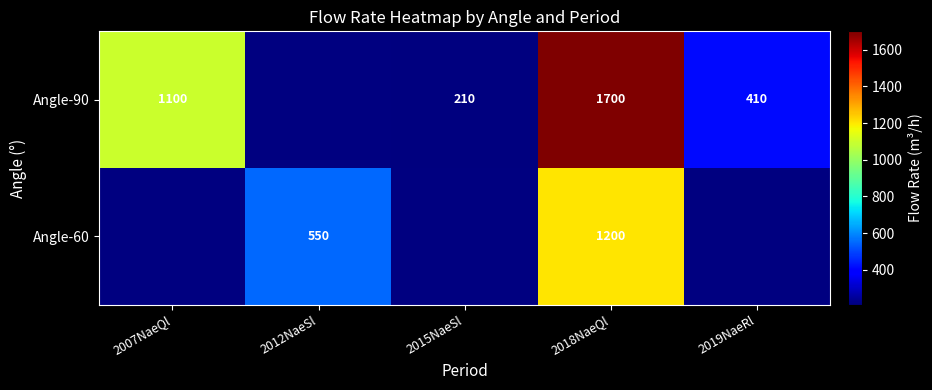

At which category is the sum across all series the highest?

2018NaeQl